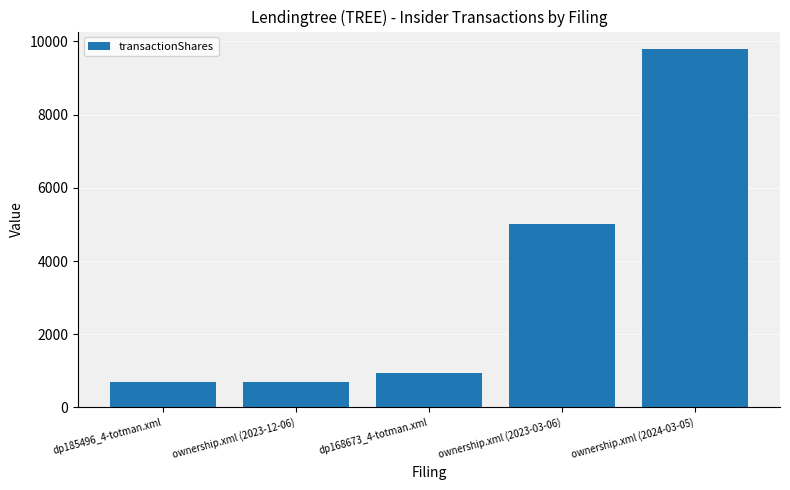

What is the sum of all values?

17145